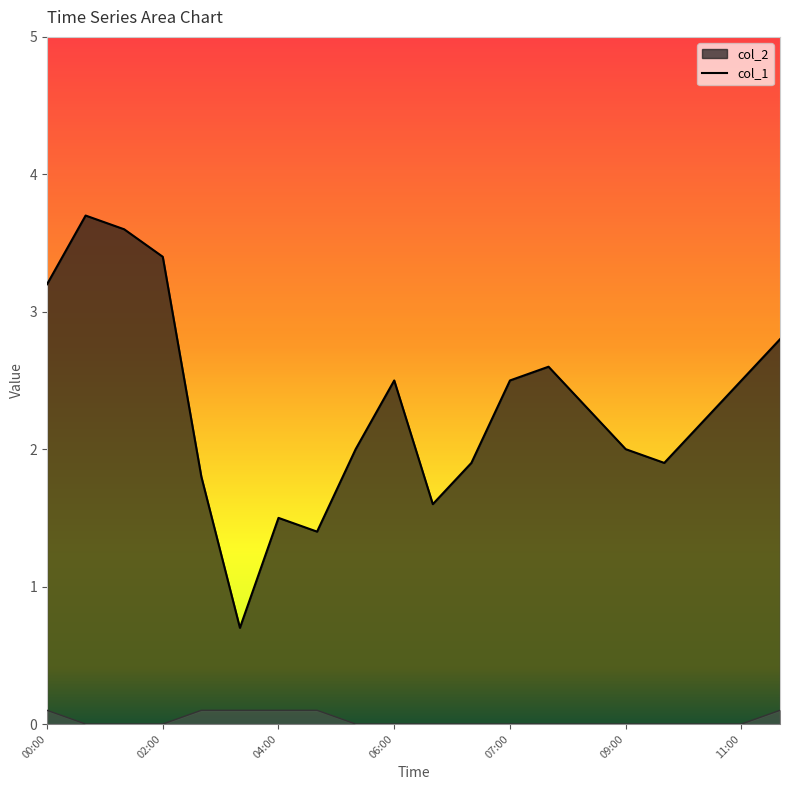

At which category does col_2 reach its first local peak?

00:40